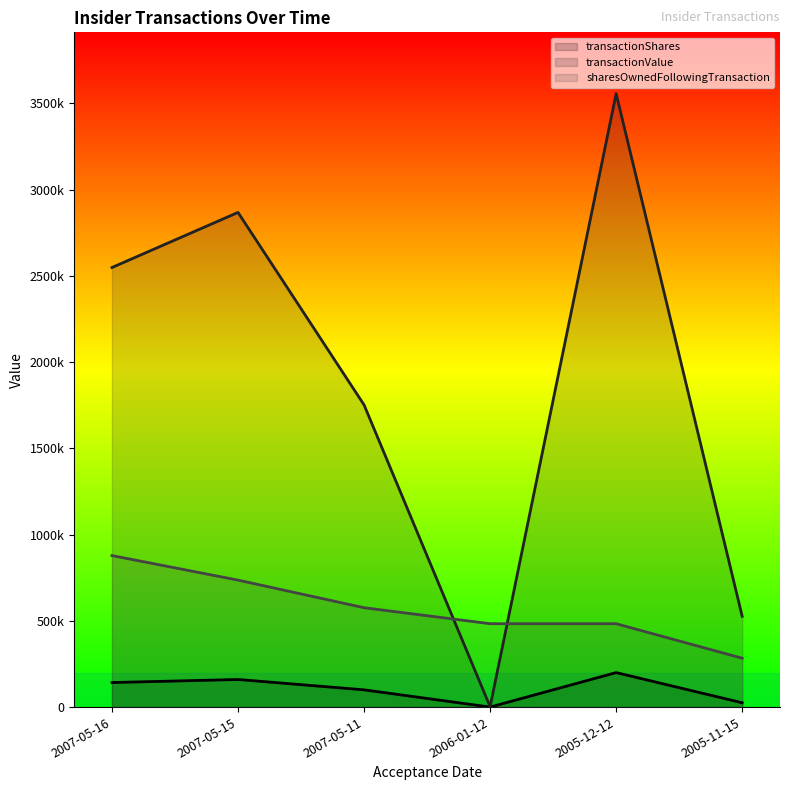

Which has a higher value, 2005-11-15 or 2007-05-15?

2007-05-15